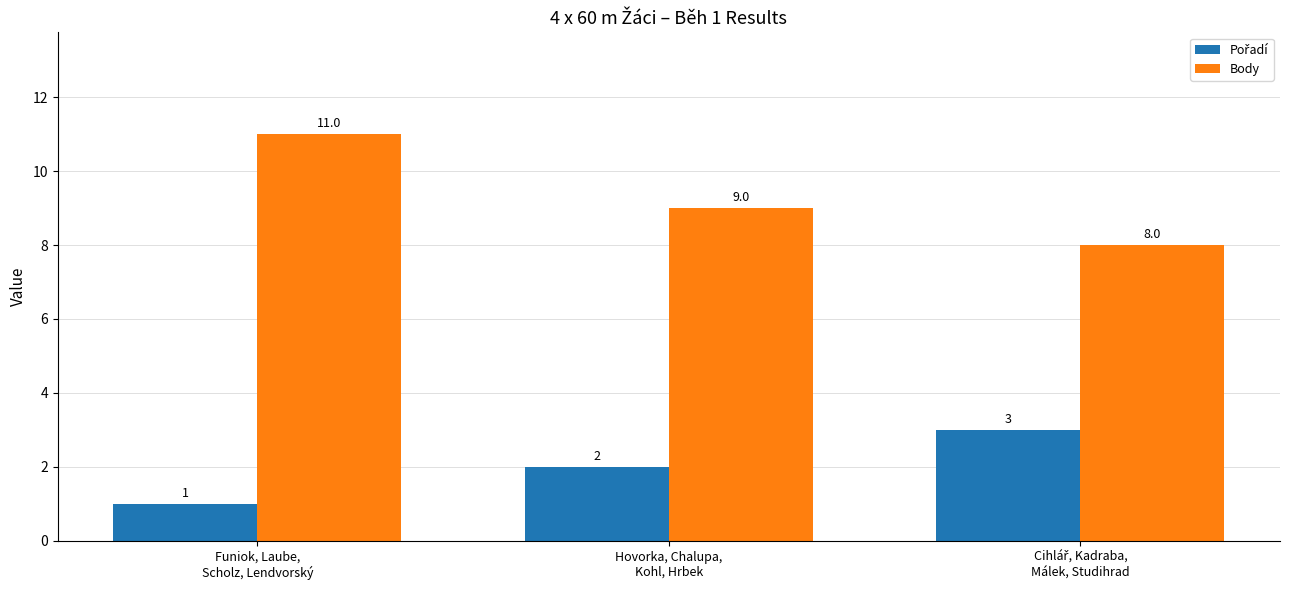

Count the number of categories in the chart.

3